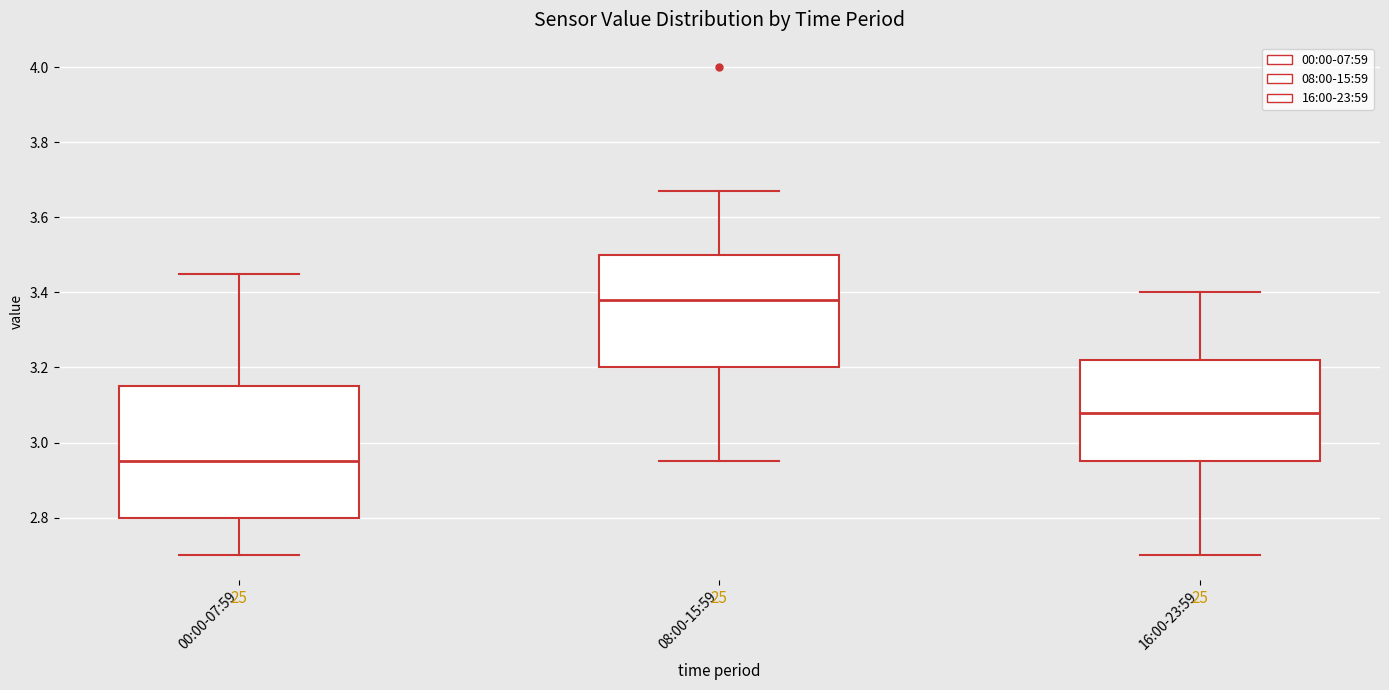

Reading left to right, transcribe this box plot: for each box, give where its median line is, the range the box spans, and where its two whiskers end, as read against the y-axis. The values are not printed on the chart, so give them approximately, as read against the axis.

00:00-07:59: median 2.96, box 2.80 to 3.16, whiskers 2.70 to 3.46
08:00-15:59: median 3.38, box 3.20 to 3.50, whiskers 2.96 to 3.68
16:00-23:59: median 3.08, box 2.96 to 3.22, whiskers 2.70 to 3.40